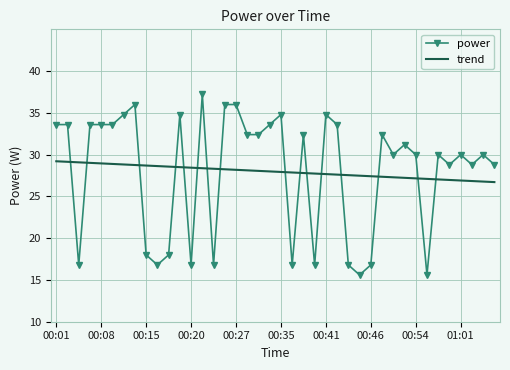

Which series has the widest spread of values?

power